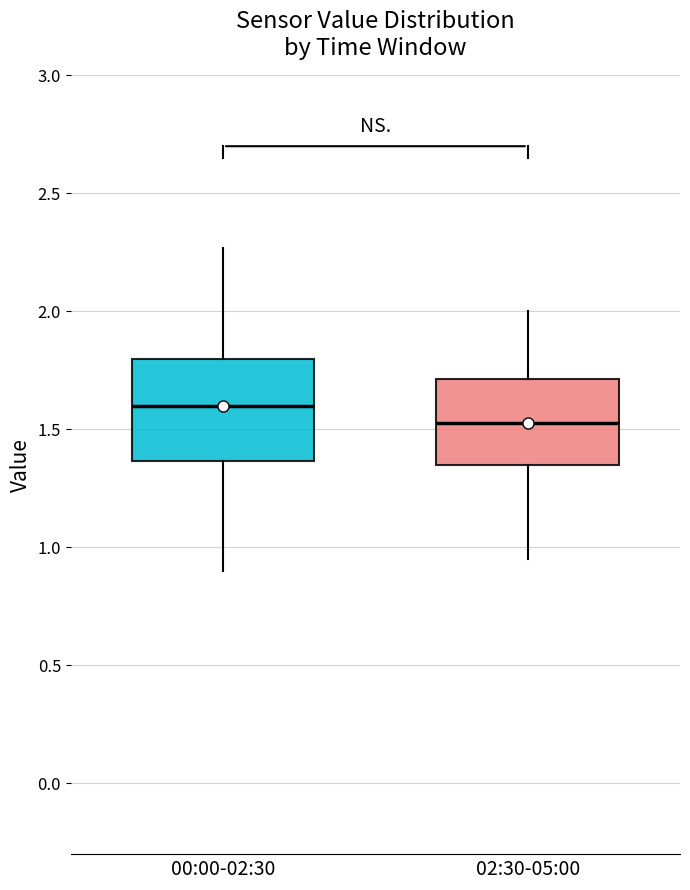

Which box has the highest median line?

00:00-02:30